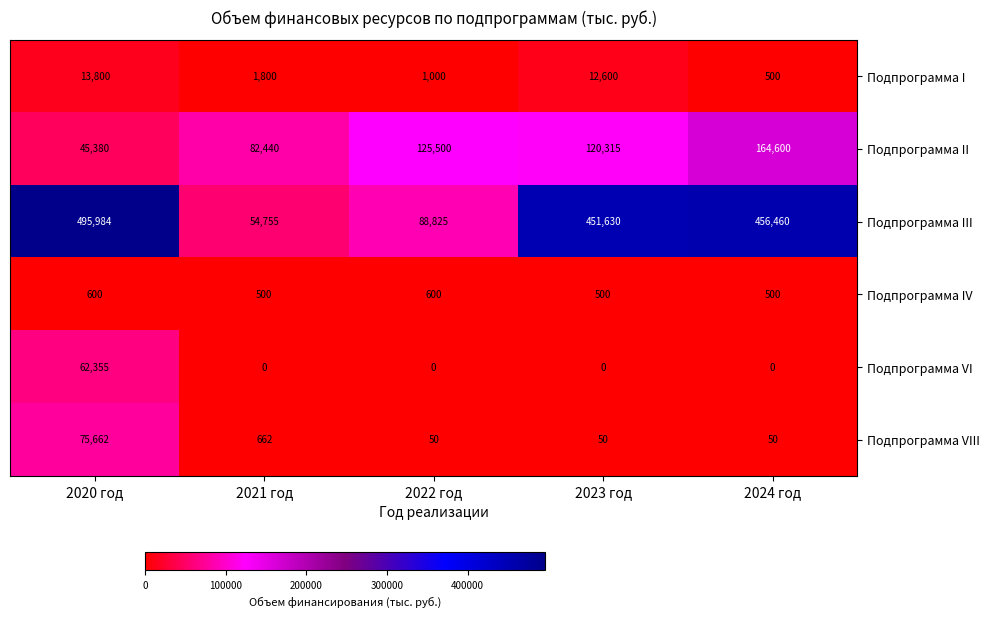

How many values in the Подпрограмма I series are below 1800?

2